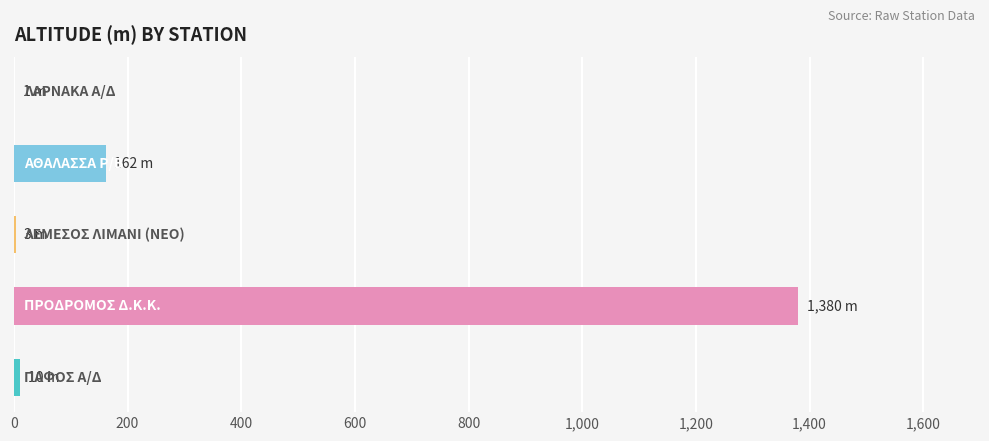

What is the maximum value shown in the chart?

1380